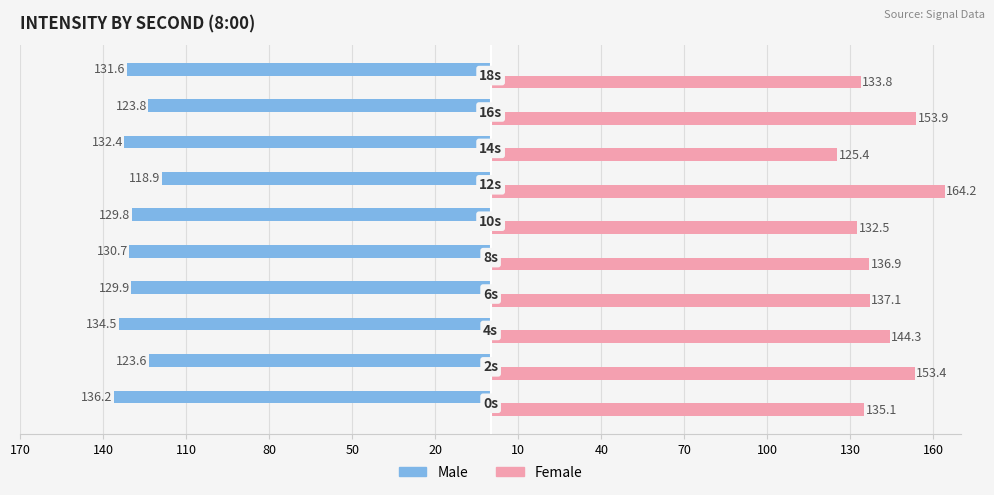

Reading left to right, what are all the values shown in this chart?

Male: 170=-136.2	140=-123.6	110=-134.5	80=-129.9	50=-130.7	20=-129.8	10=-118.9	40=-132.4	70=-123.8	100=-131.6
Female: 170=135.1	140=153.4	110=144.3	80=137.1	50=136.9	20=132.5	10=164.2	40=125.4	70=153.9	100=133.8